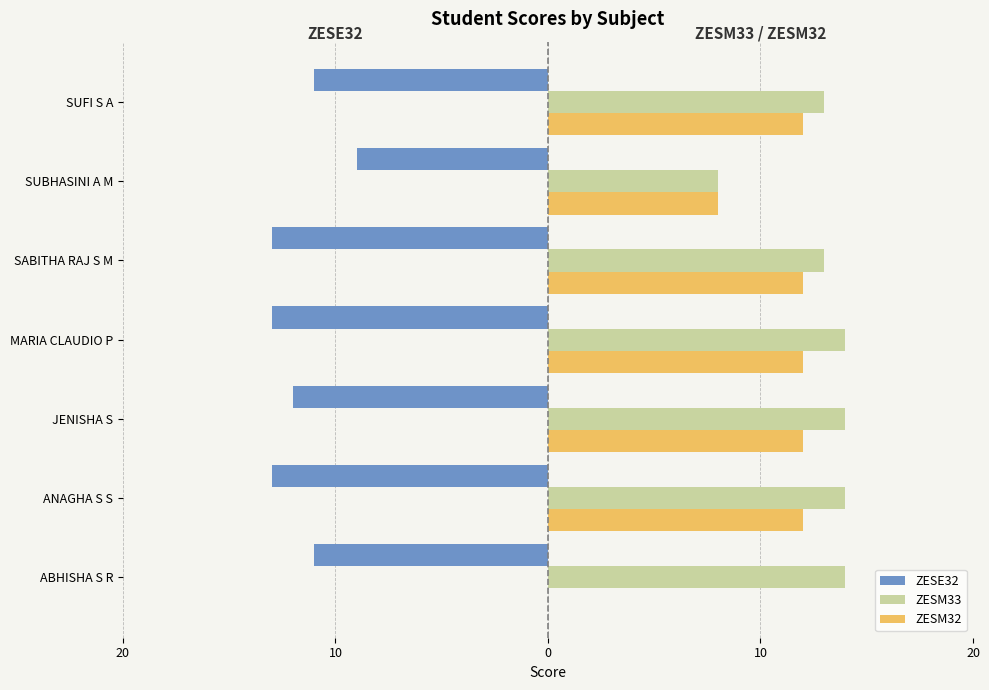

What is the difference between the second highest and second lowest values in the ZESE32 series?

2